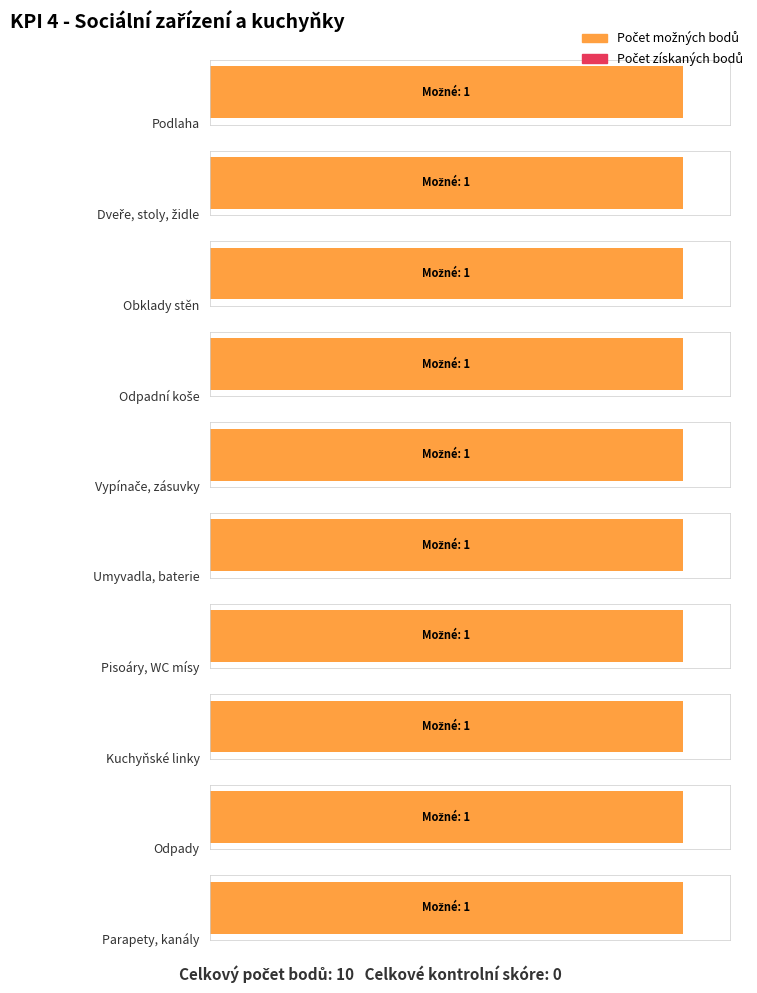

How many bars are there in each group?

2